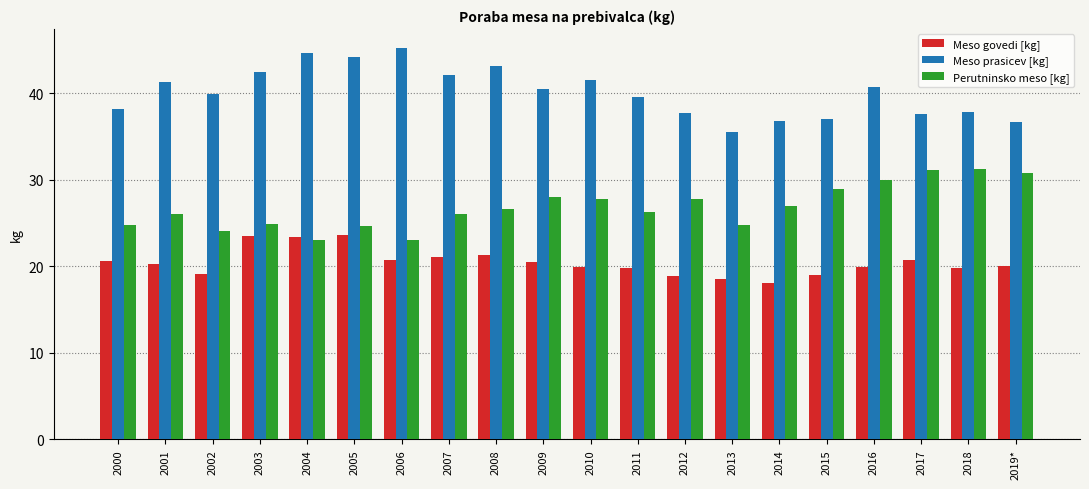

What is the total value across all series at 2014?

81.9